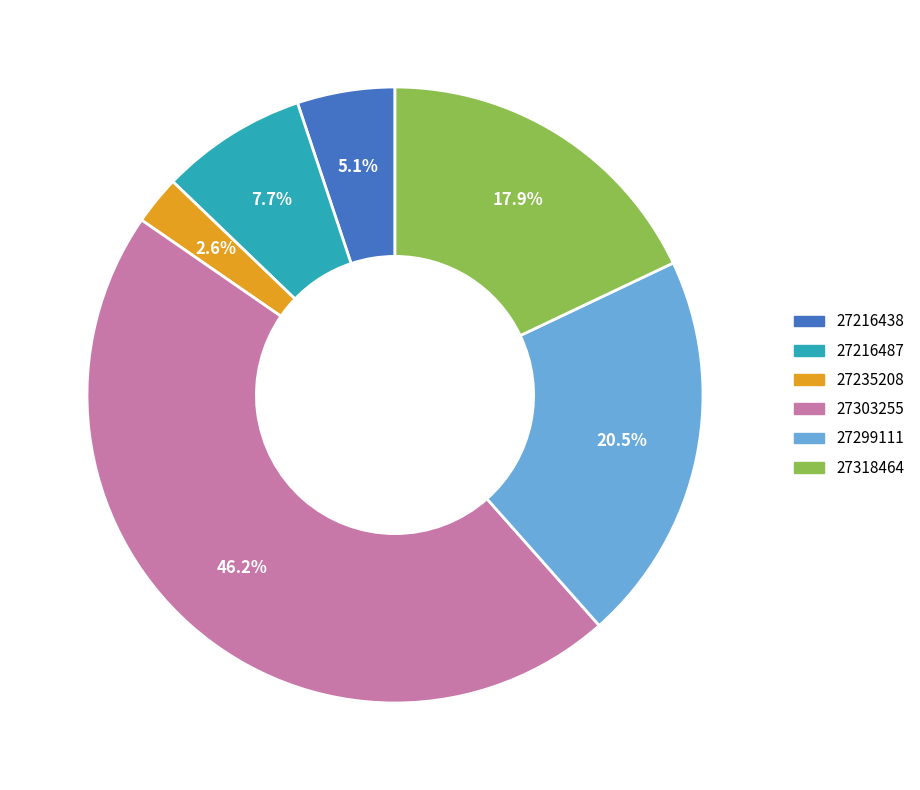

To the nearest percent, what is the average slice percentage?

17%